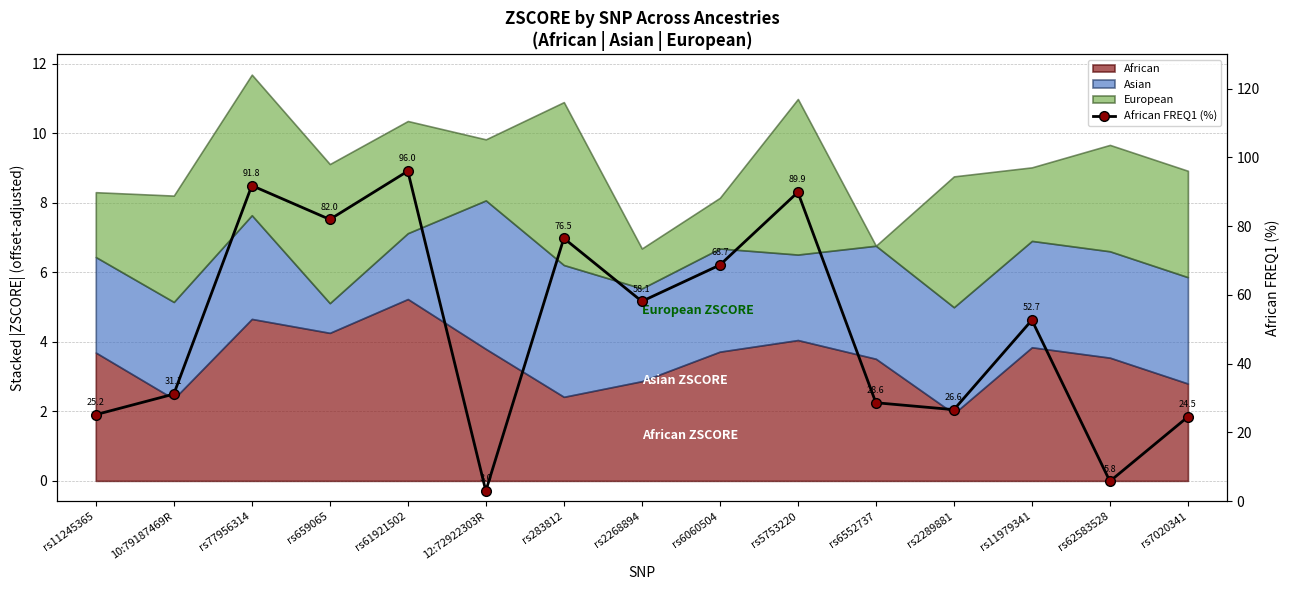

At which label does the data first exceed 52?

rs77956314